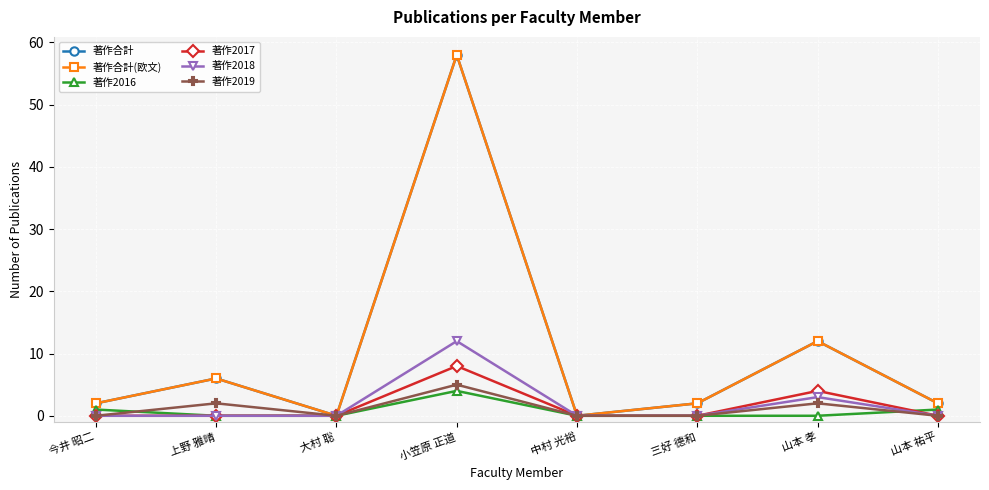

How many times do 著作2016 and 著作2017 cross each other?

1